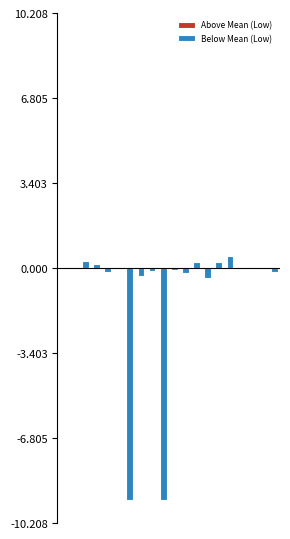

True or false: Below Mean (Low) has a value of -0.4 at 13.

True